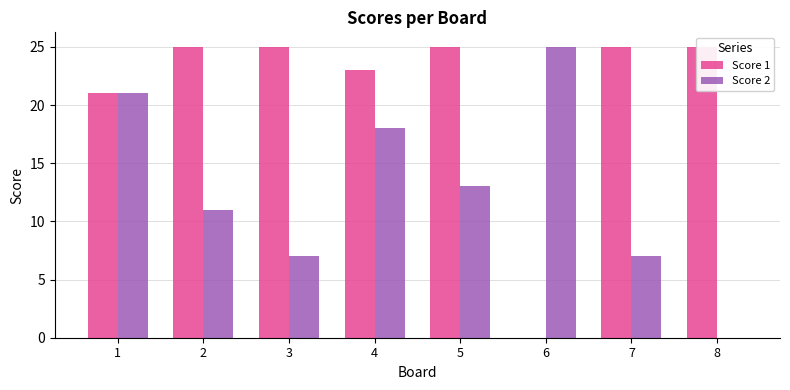

Which series changed the most between 1 and 4?

Score 2